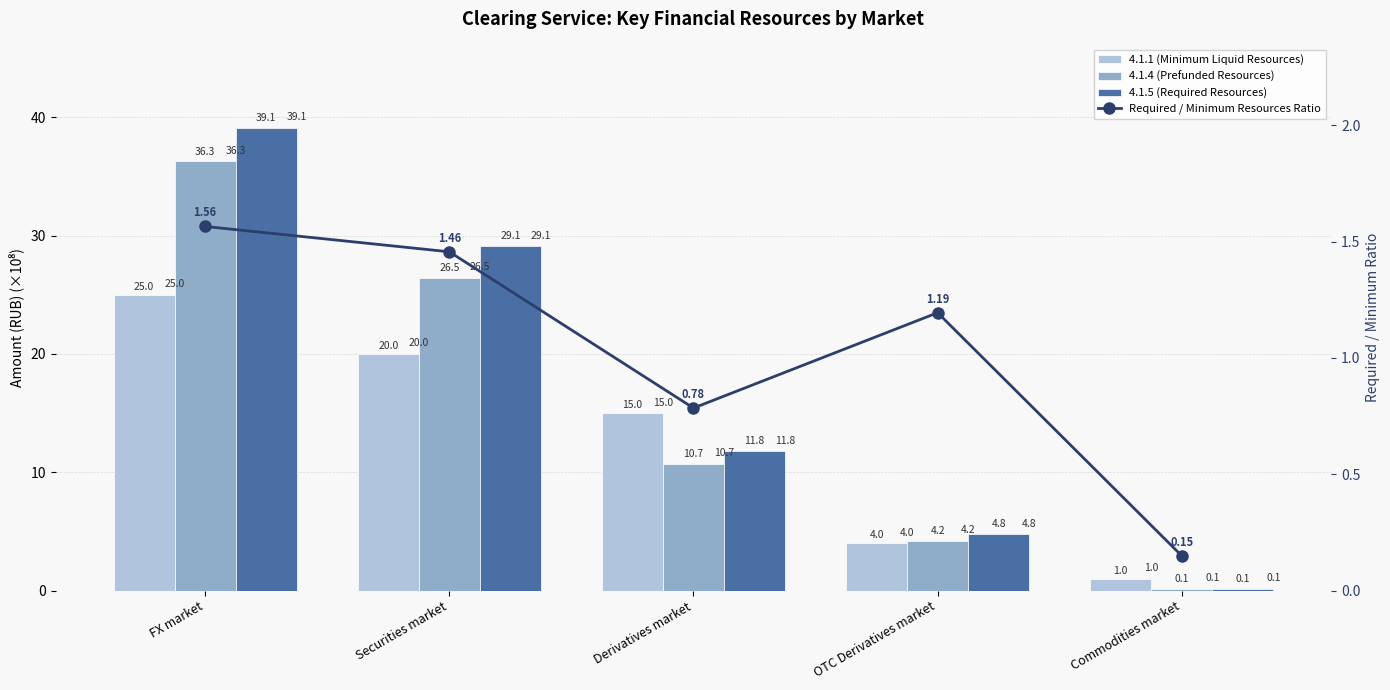

How many series are shown in this chart?

4